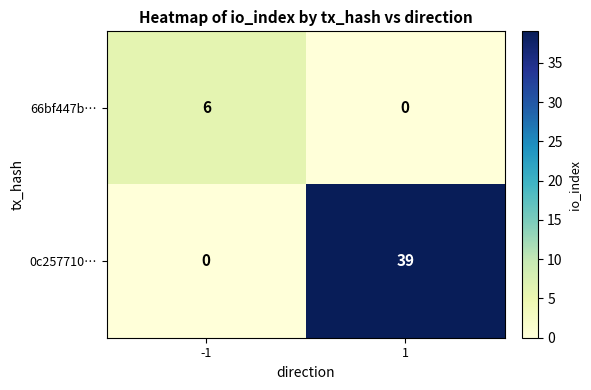

Rank the series by their maximum value, from highest to lowest.

0c257710…, 66bf447b…